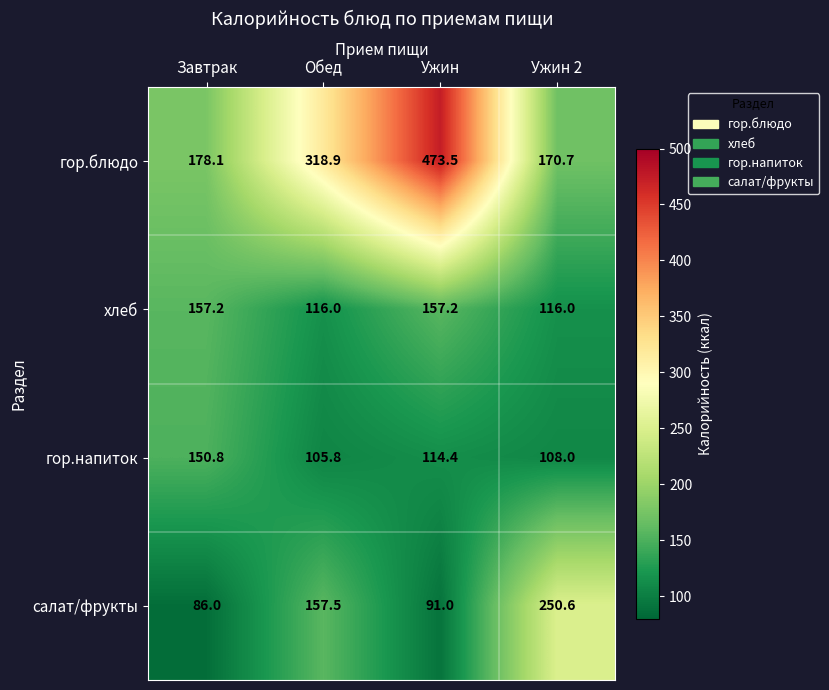

What is the difference between the highest and lowest values at Ужин?

382.5